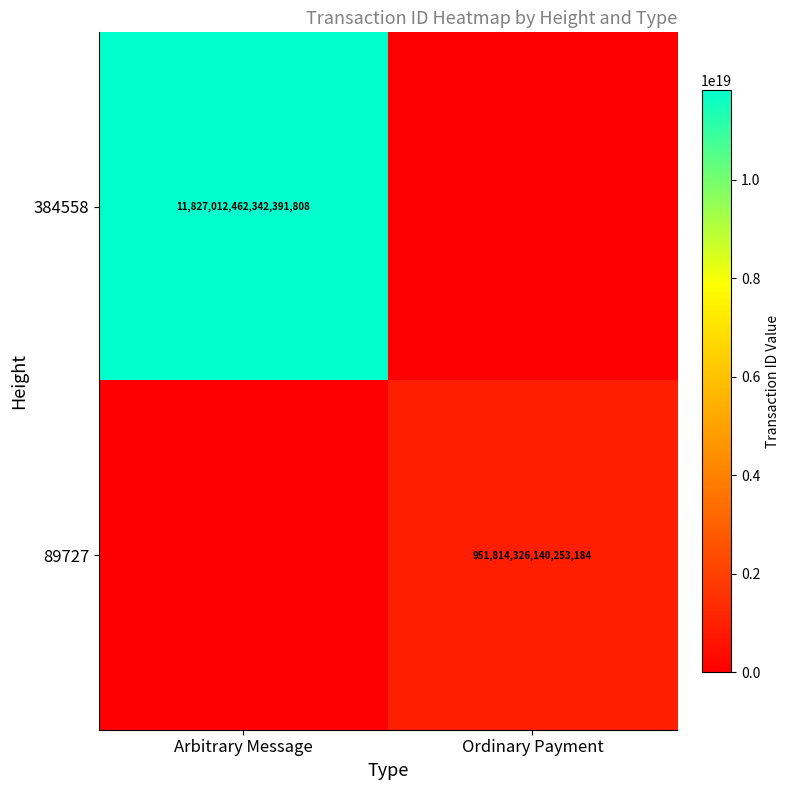

The 89727 series shows 951814326140253184 at Ordinary Payment. True or false?

True